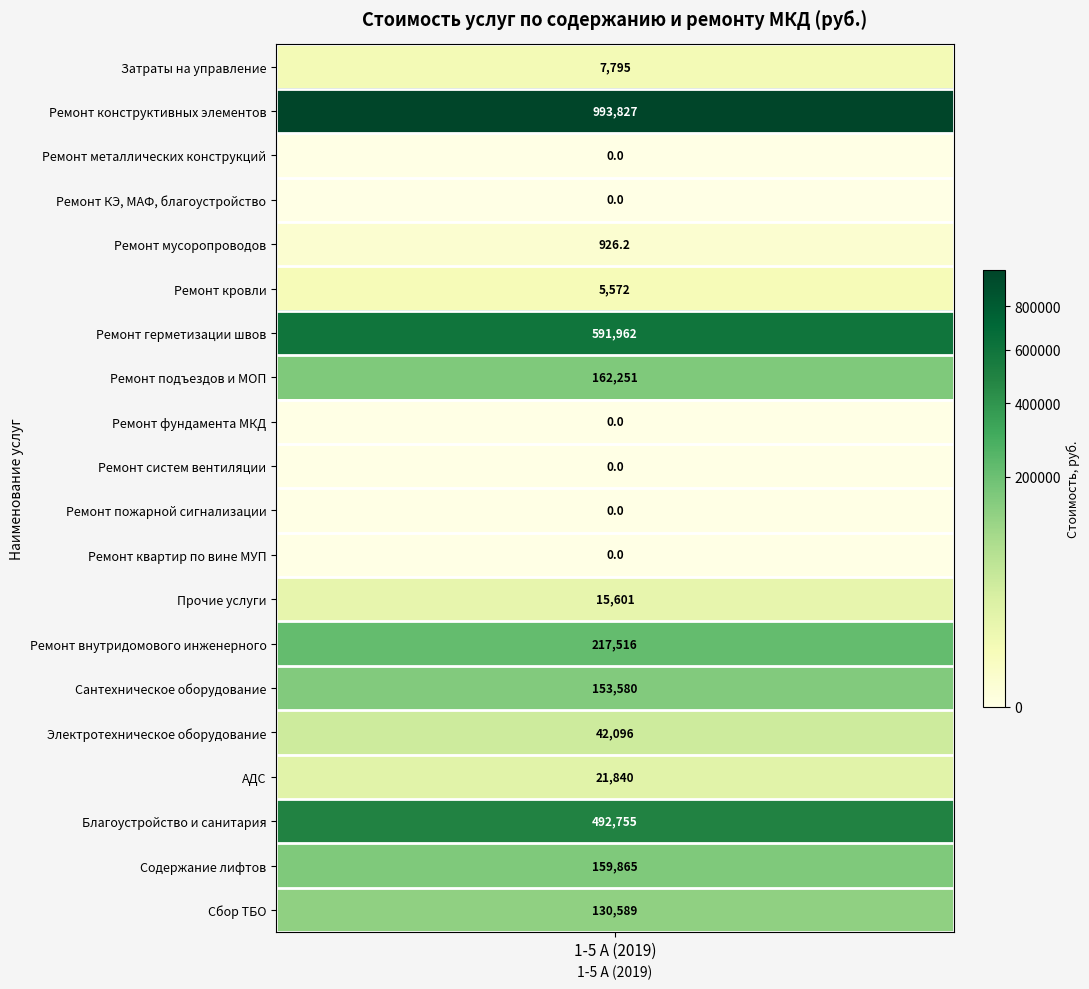

The value at 2.1. is -321999.4. True or false?

False